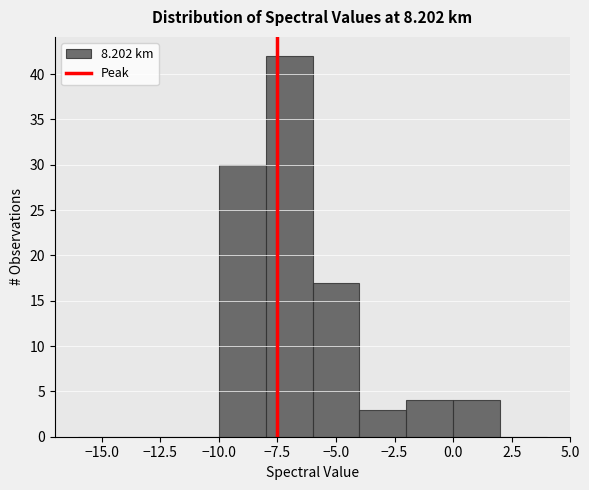

Reading left to right, transcribe this chart: for each bar, give the range it covers on the x-axis and its height. The values are not printed on the chart, so give them approximately, as read against the axis.

-16 to -14: 0
-14 to -12: 0
-12 to -10: 0
-10 to -8: 30
-8 to -6: 42
-6 to -4: 17
-4 to -2: 3
-2 to 0: 4
0 to 2: 4
2 to 4: 0